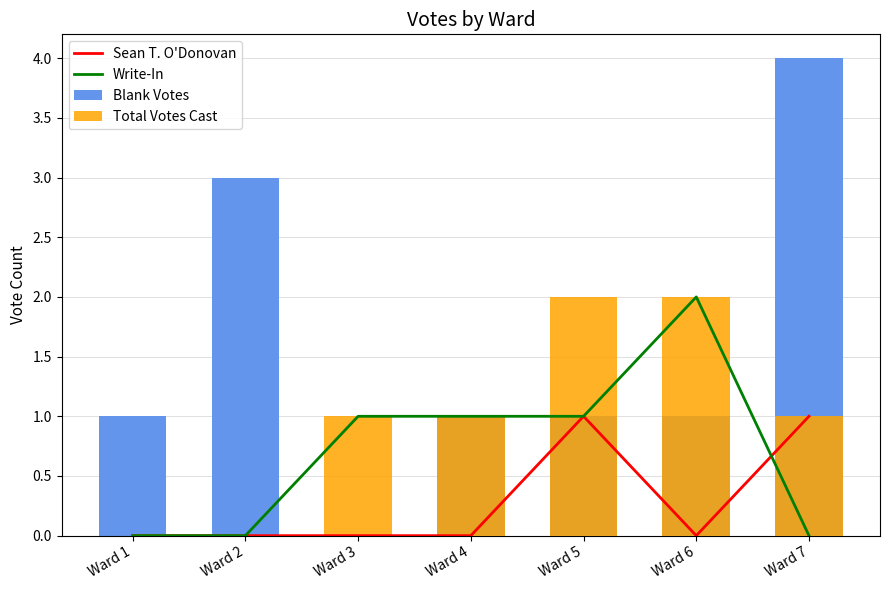

List the series in order of their peak value, lowest first.

Sean T. O'Donovan, Write-In, Total Votes Cast, Blank Votes